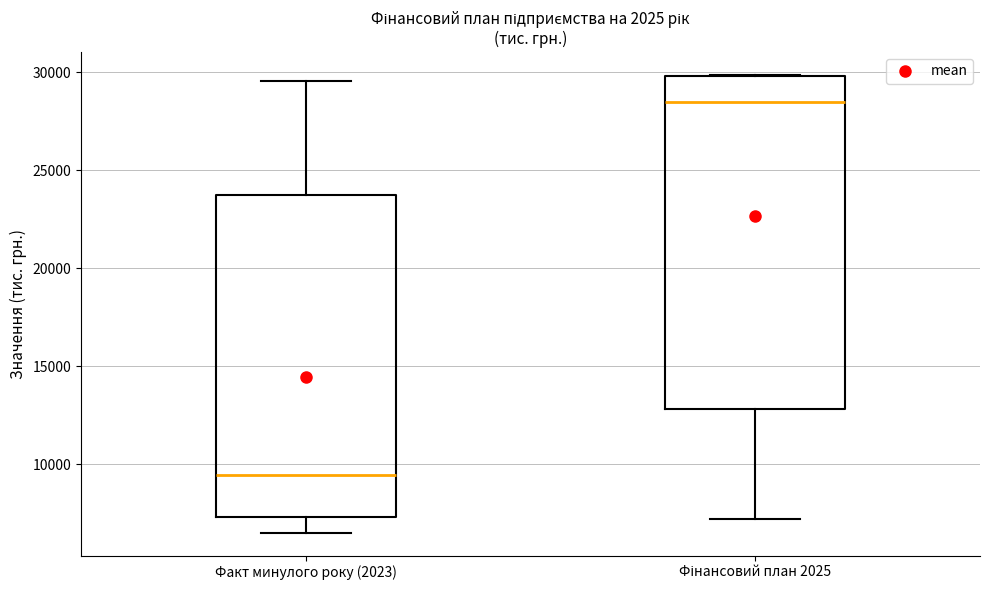

Where is the upper edge of the box for Фінансовий план 2025 on the y-axis? The values are not printed on the chart, so give them approximately, as read against the axis.

30000